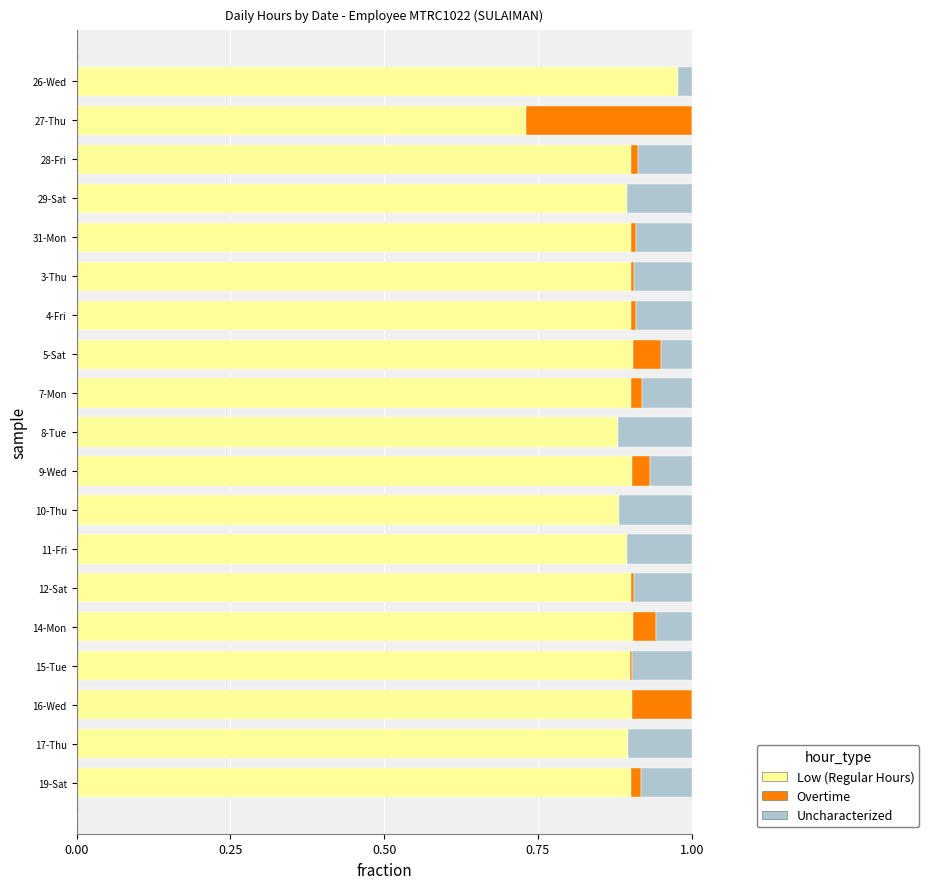

True or false: Low (Regular Hours) has a value of 0.5 at 15-Tue.

False